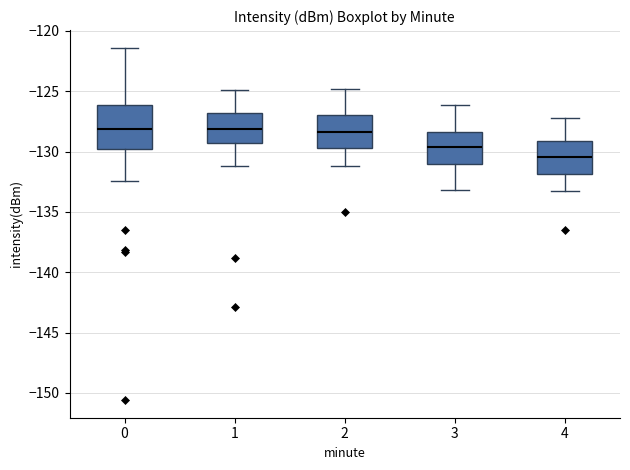

Where does the lower whisker of the box at x = 4 end on the y-axis? The values are not printed on the chart, so give them approximately, as read against the axis.

-133.5